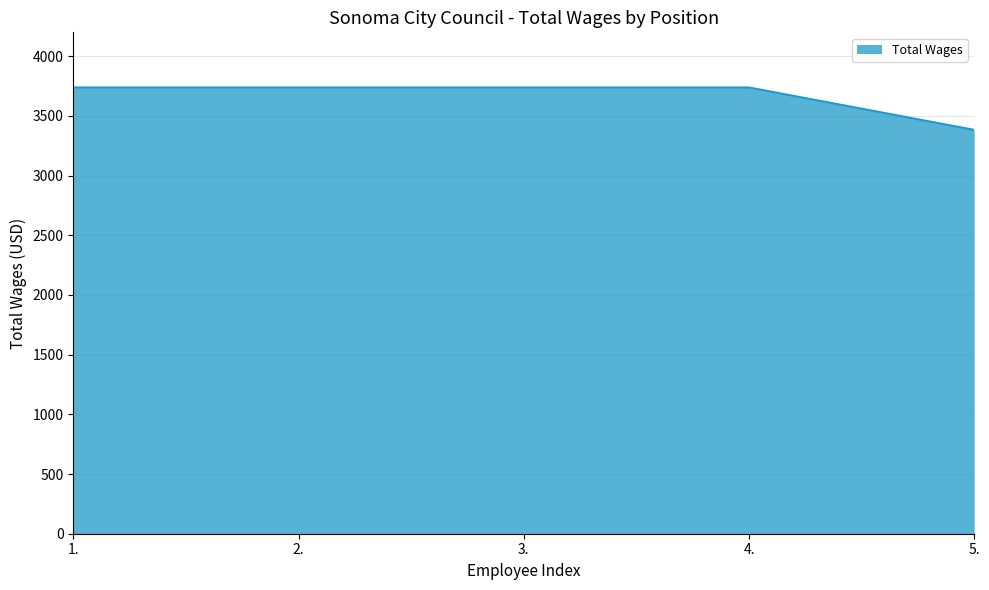

What value does the data have at 4., to the nearest 50?

3750